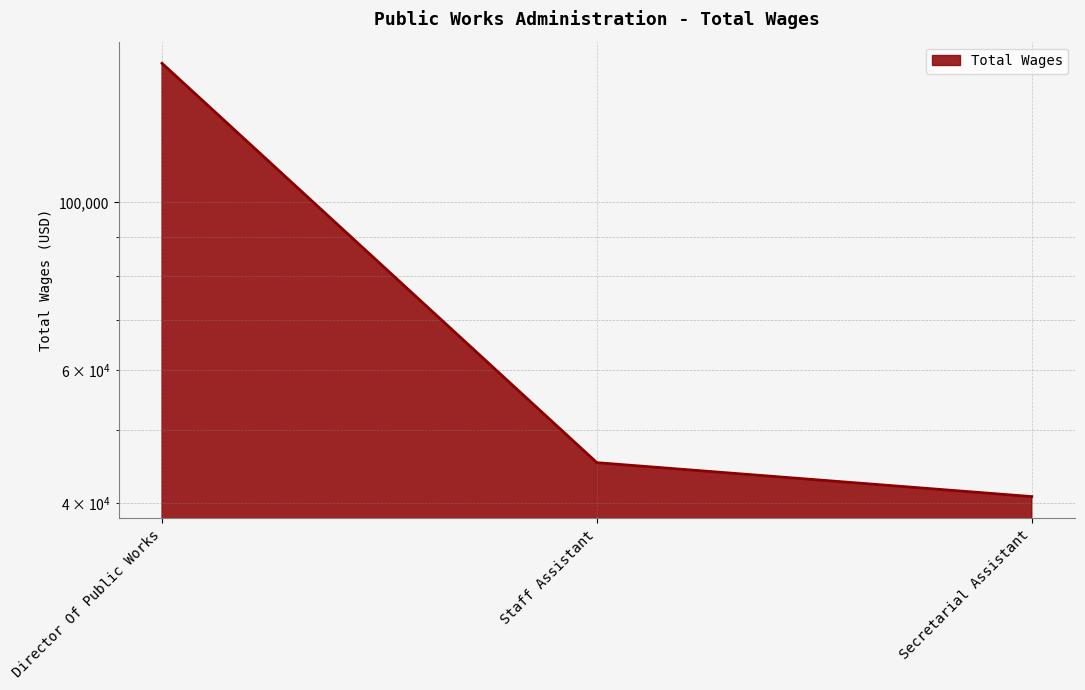

Which label corresponds to the largest value in the chart?

Director Of Public Works